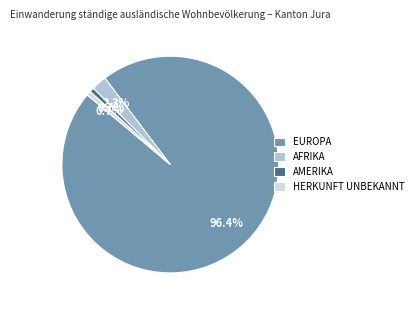

Is there a majority slice in this chart?

Yes